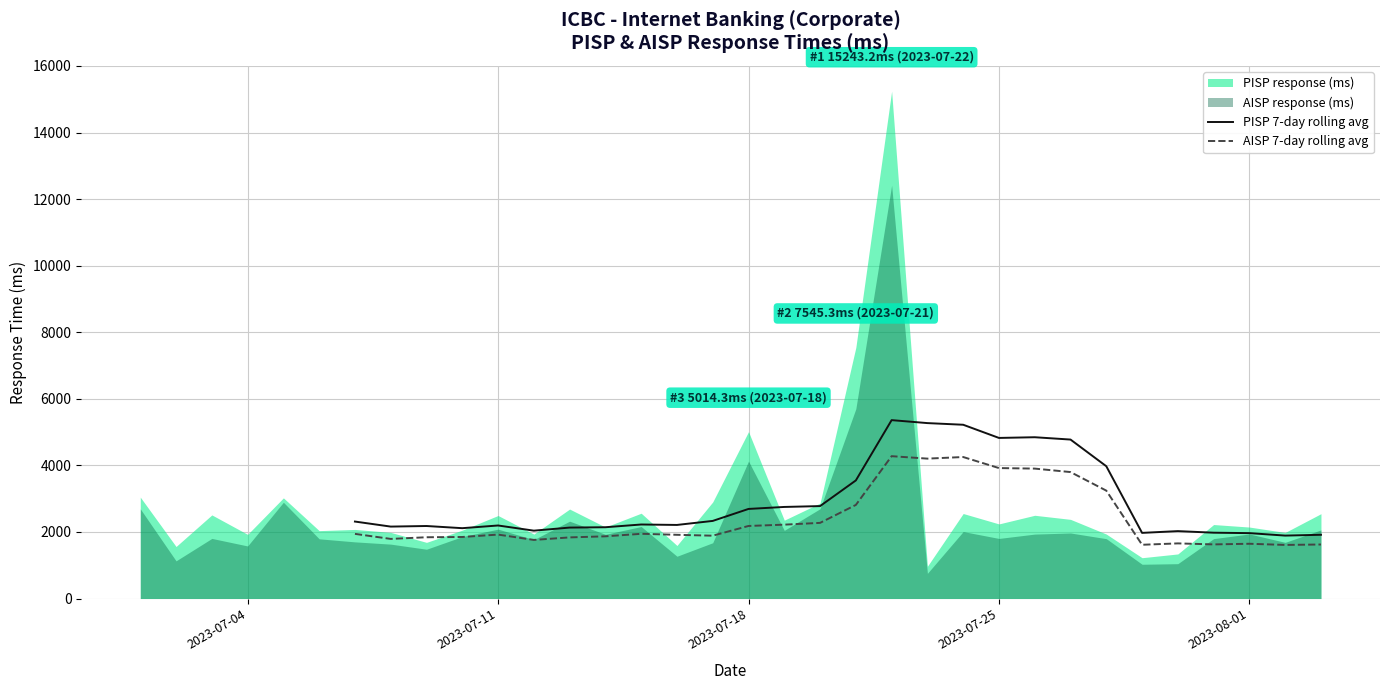

How many values in the AISP 7-day rolling avg series exceed 1869?

17